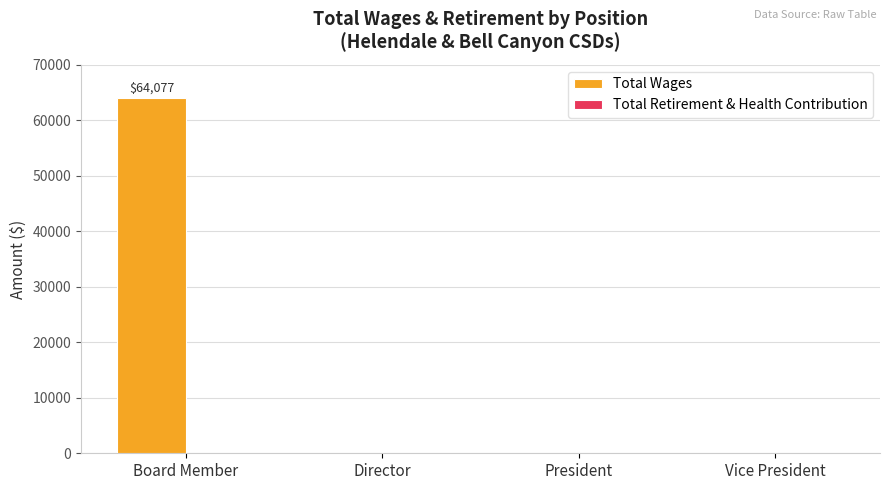

Reading right to left, what are all the values shown in this chart?

Vice President=0	President=0	Director=0	Board Member=64077